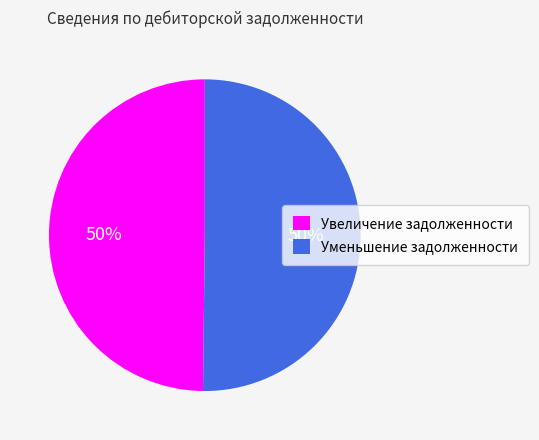

Combined, do Увеличение задолженности and Уменьшение задолженности account for over 50%?

Yes